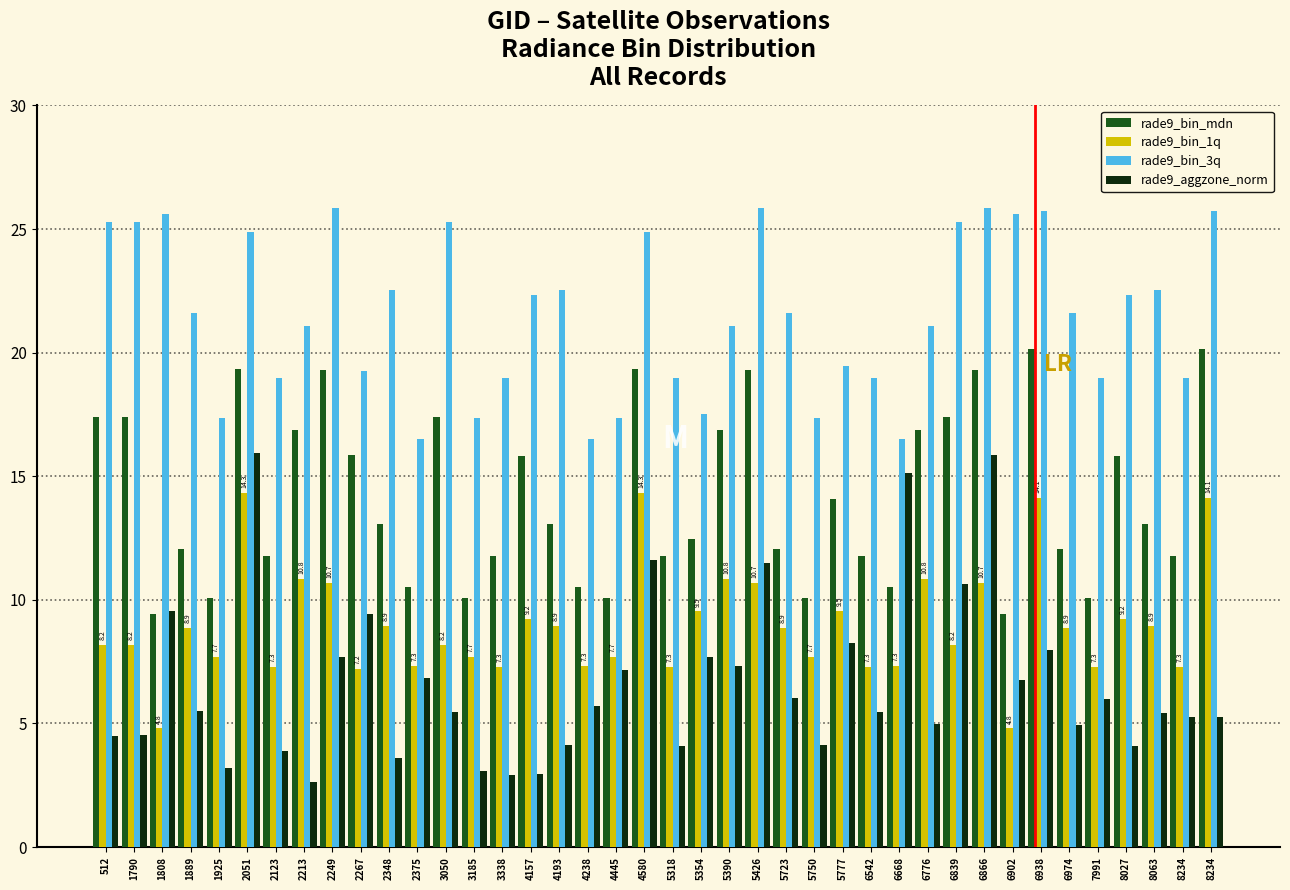

What are all the series names shown in the legend?

rade9_bin_mdn, rade9_bin_1q, rade9_bin_3q, rade9_aggzone_norm